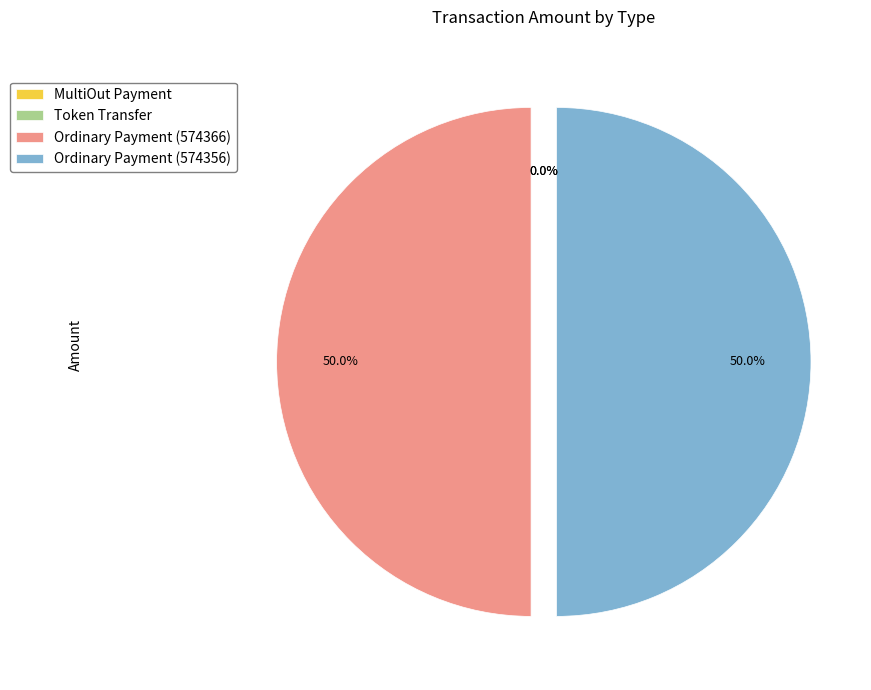

Rank the categories by value from highest to lowest.

Ordinary Payment (574356), Ordinary Payment (574366), MultiOut Payment, Token Transfer